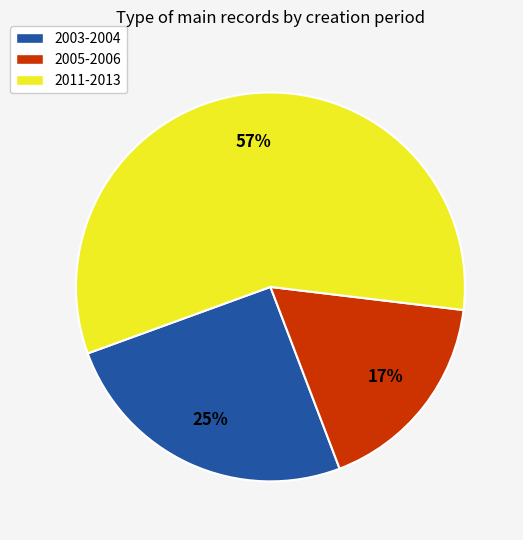

Rank the categories by value from highest to lowest.

2011-2013, 2003-2004, 2005-2006